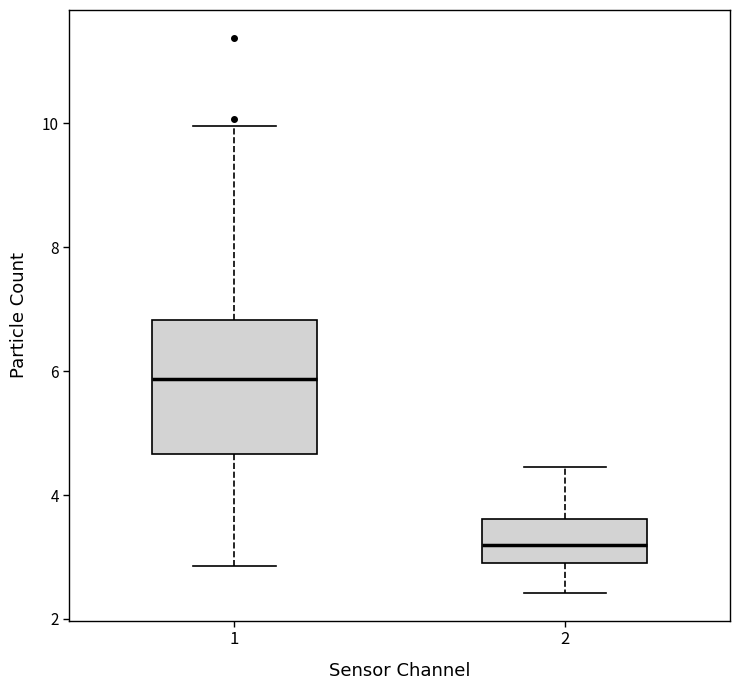

Which box has the lowest median line?

2